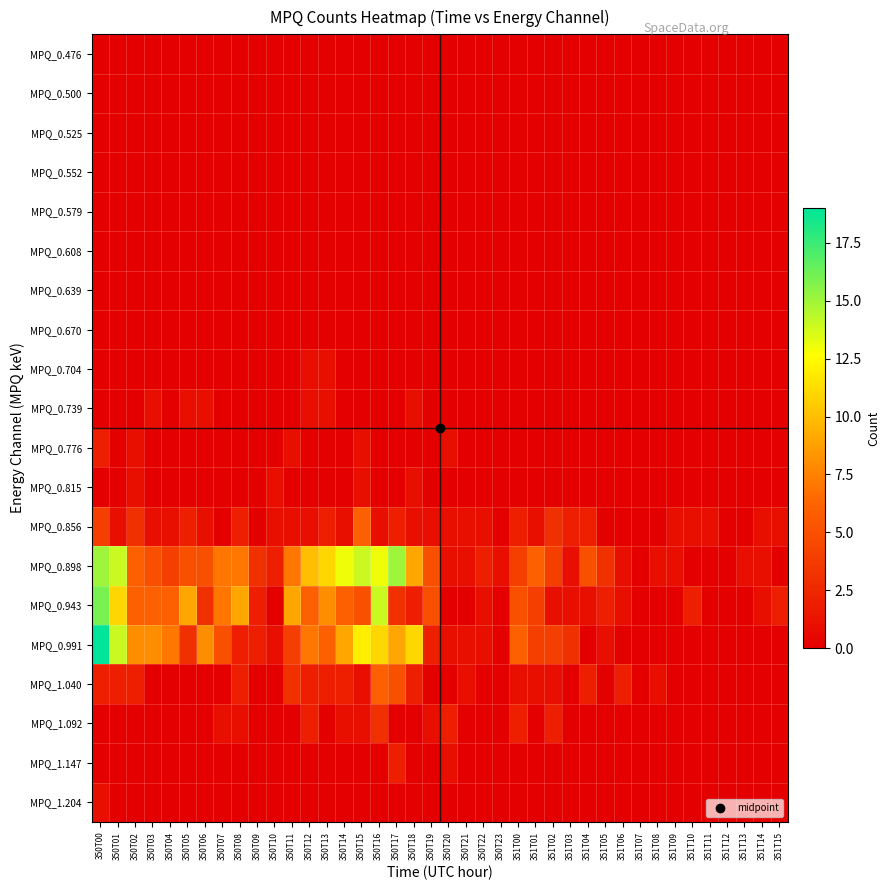

Between 350T04 and 351T06, which series saw the biggest shift?

MPQ_0.991